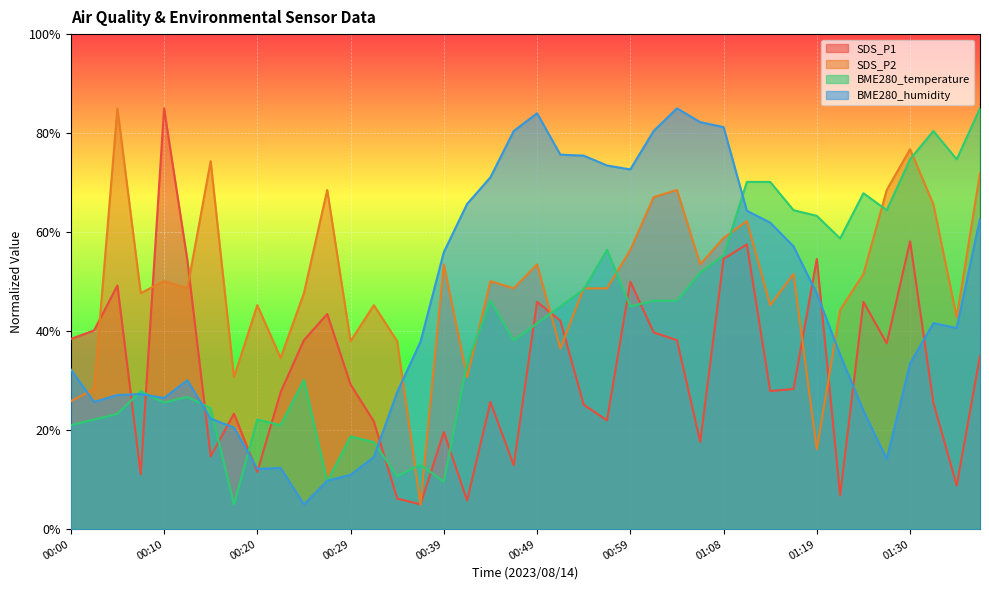

What is the lowest value of the SDS_P1 series?

5.0